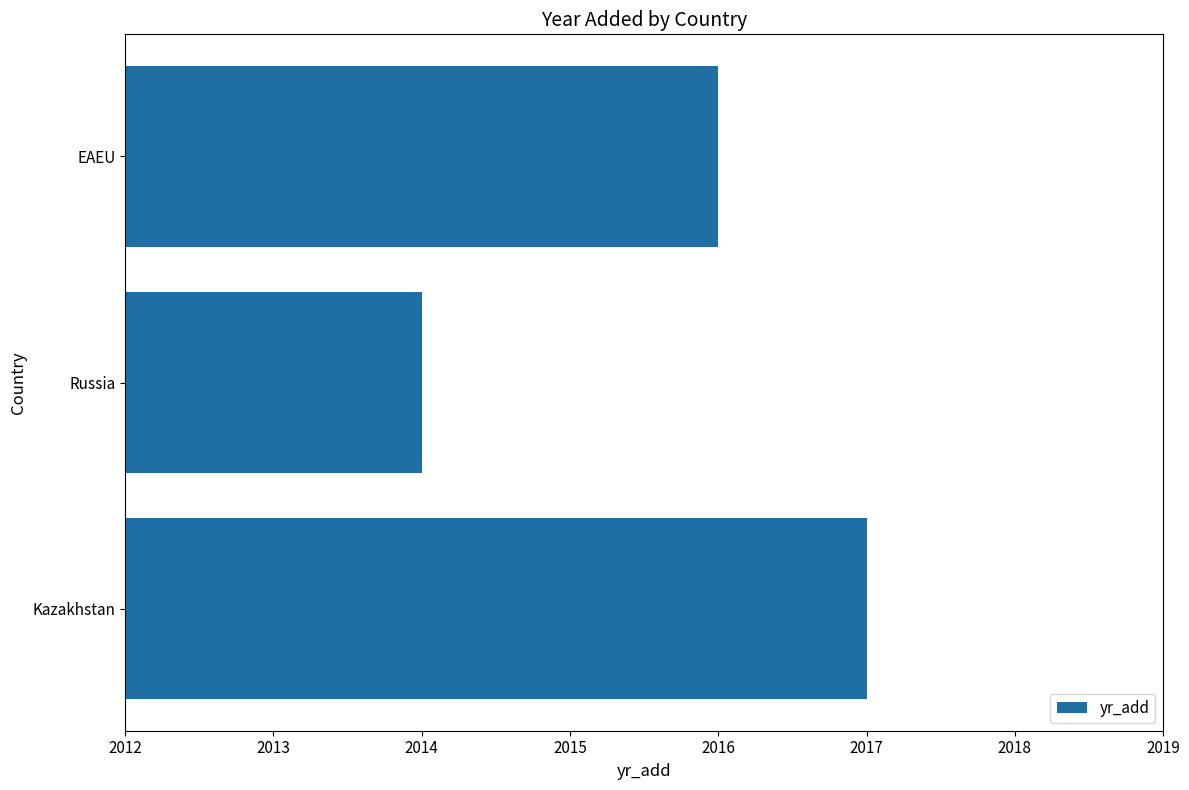

Read the value at Russia.

2014